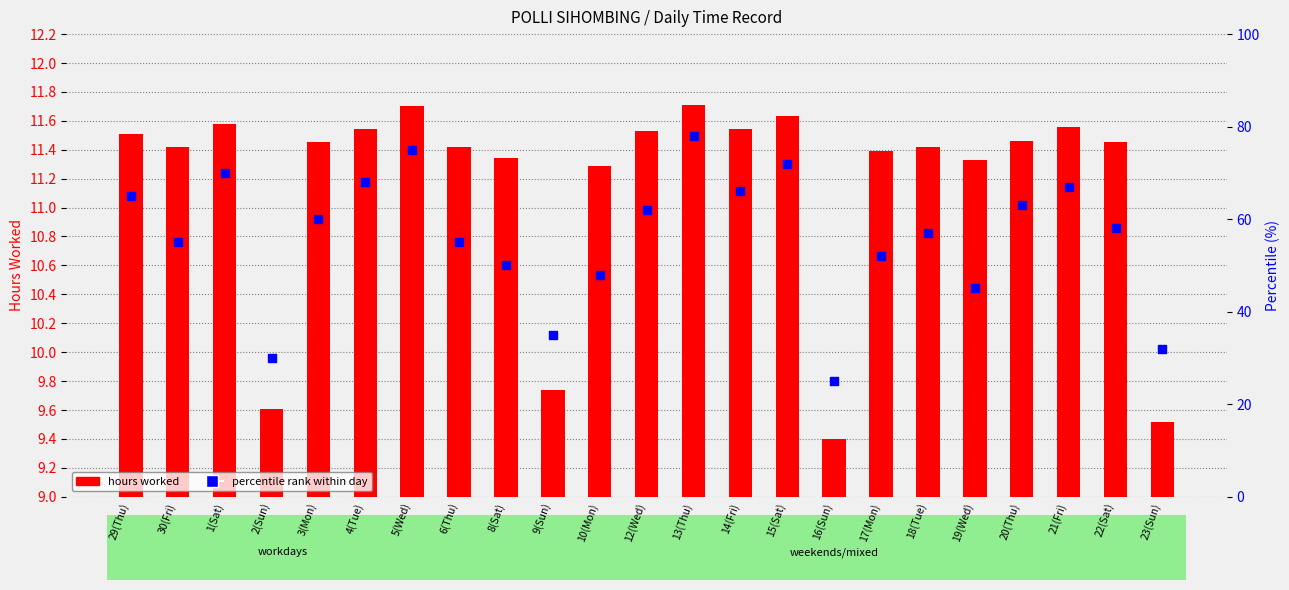

Is the value of percentile rank within day at 14(Fri) greater than the value of hours worked at 9(Sun)?

Yes